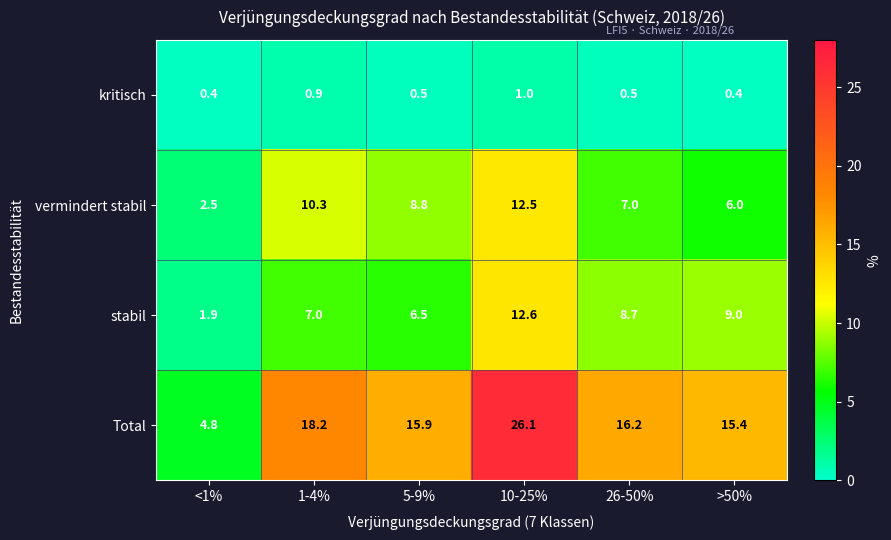

Rank the series at 26-50% from lowest to highest value.

kritisch, vermindert stabil, stabil, Total